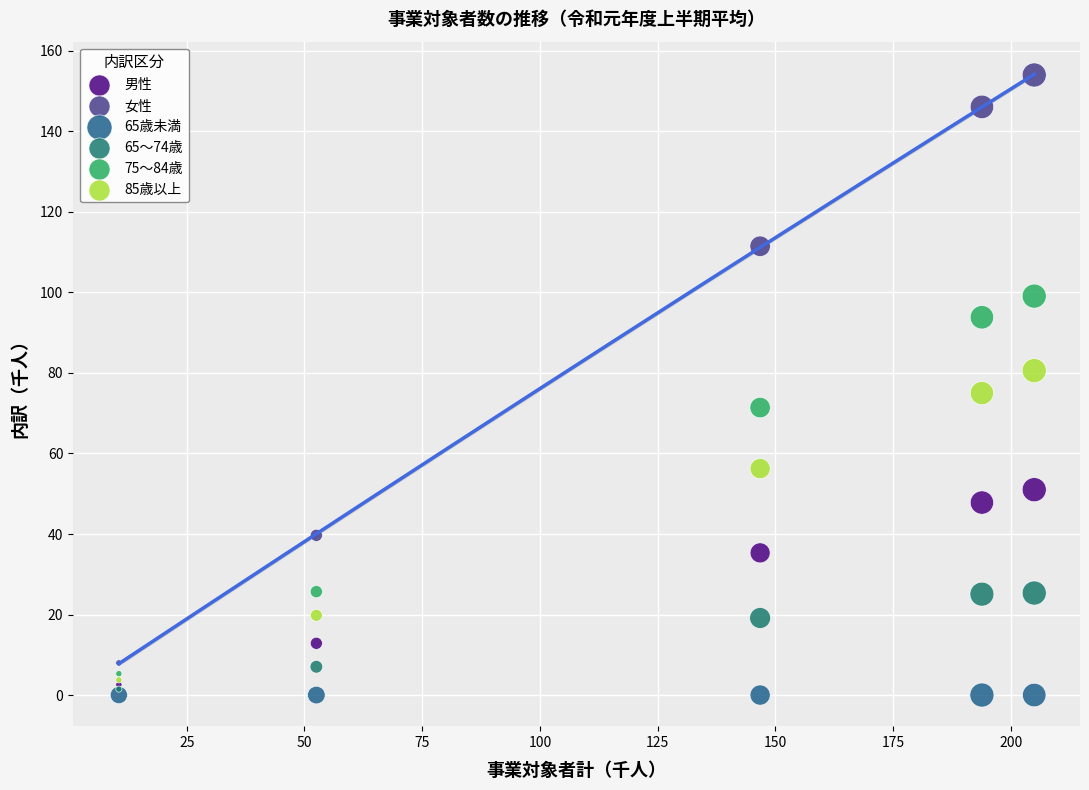

Which series has the largest Y range (max minus min)?

女性